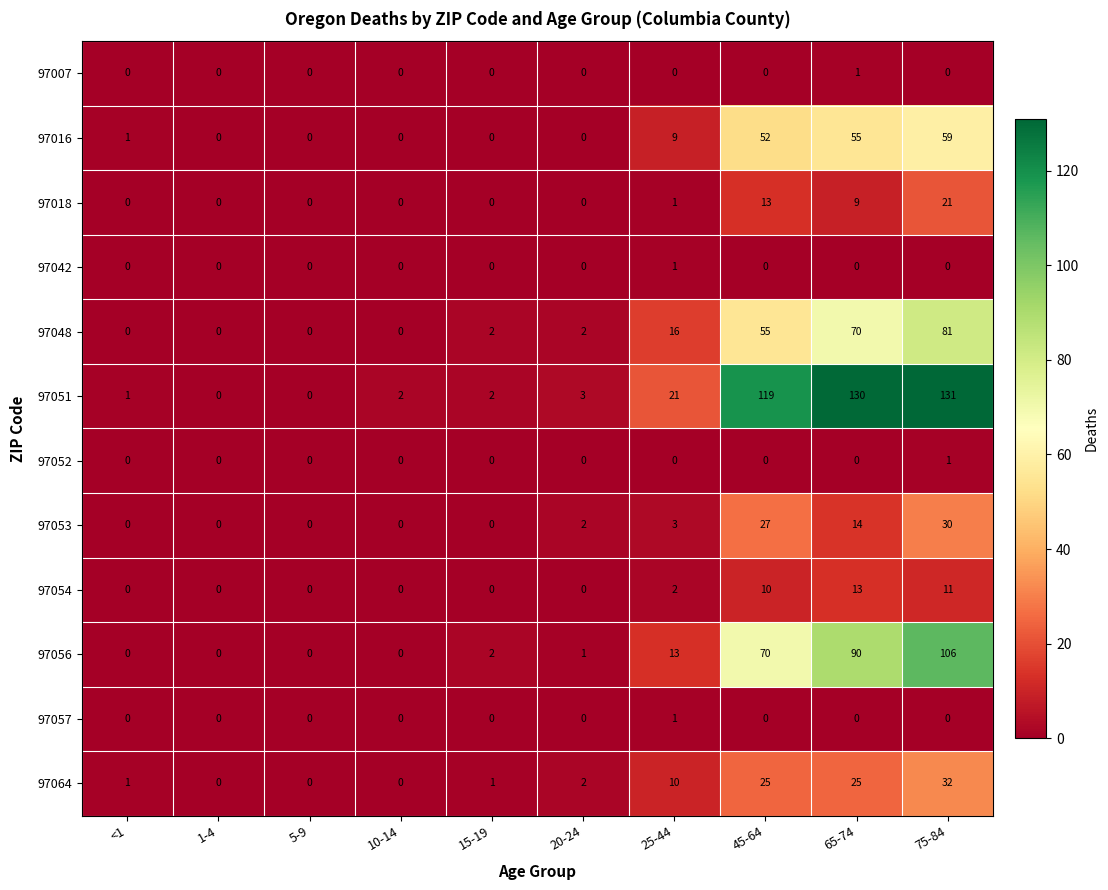

Which category has the highest value in the 97057 series?

25-44